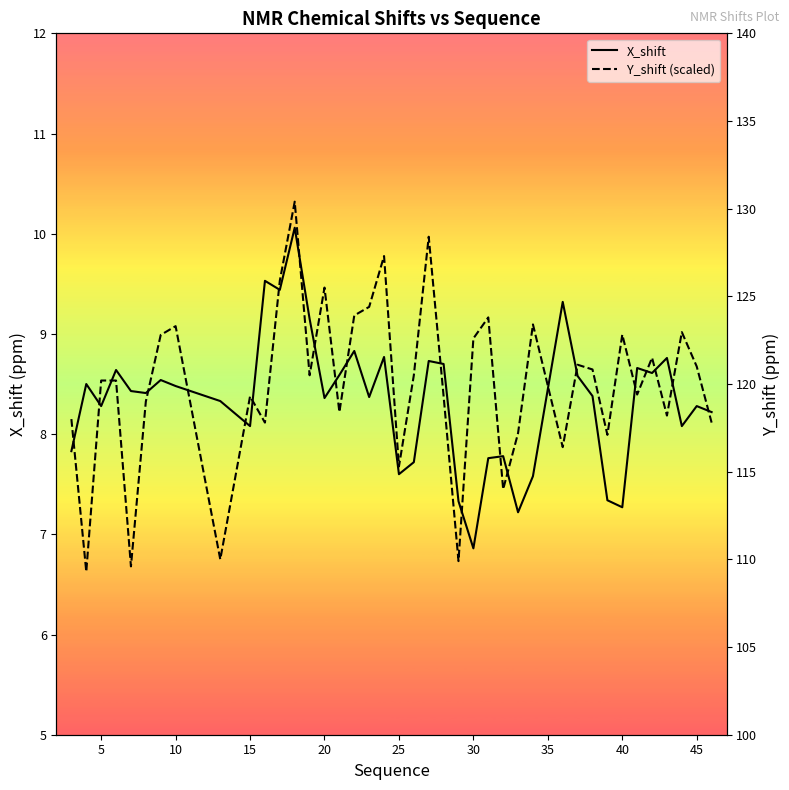

What is the maximum value shown in the chart?

10.3